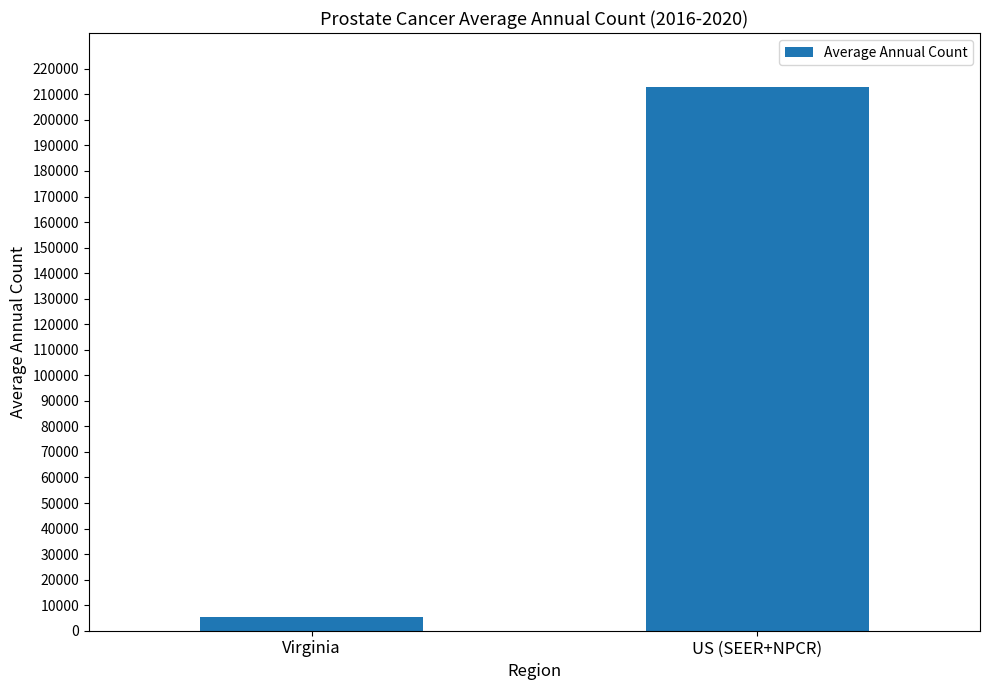

Reading left to right, list all the values displayed in this chart.

5216	212734